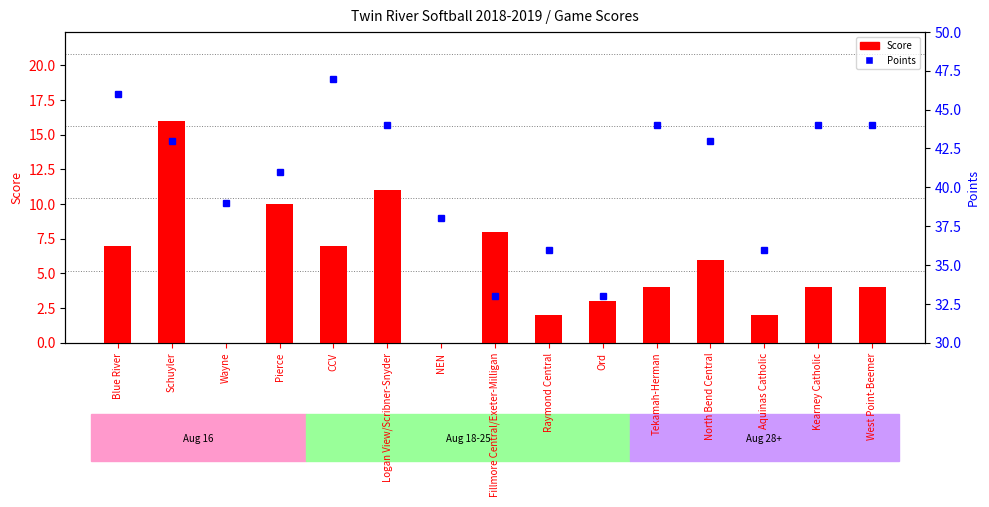

What are all the series names shown in the legend?

Score, Points